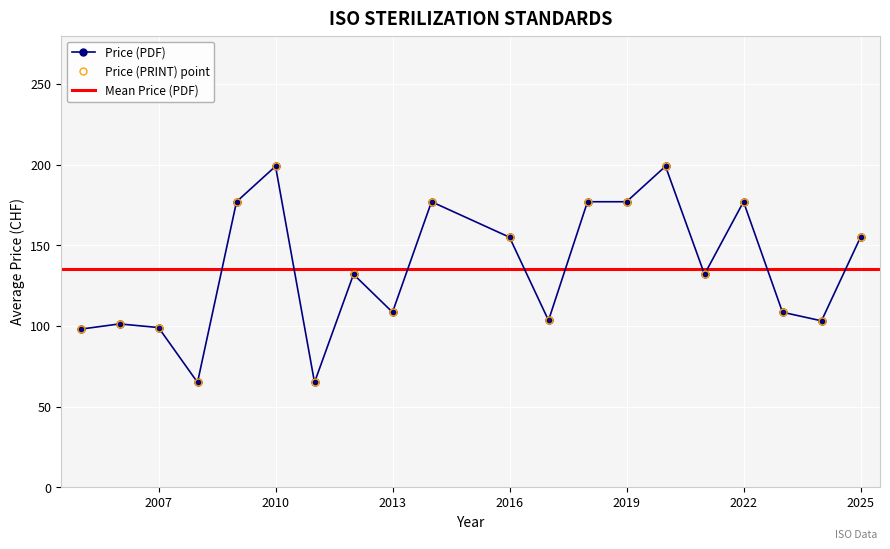

Does the chart display data point markers on the line(s)?

Yes